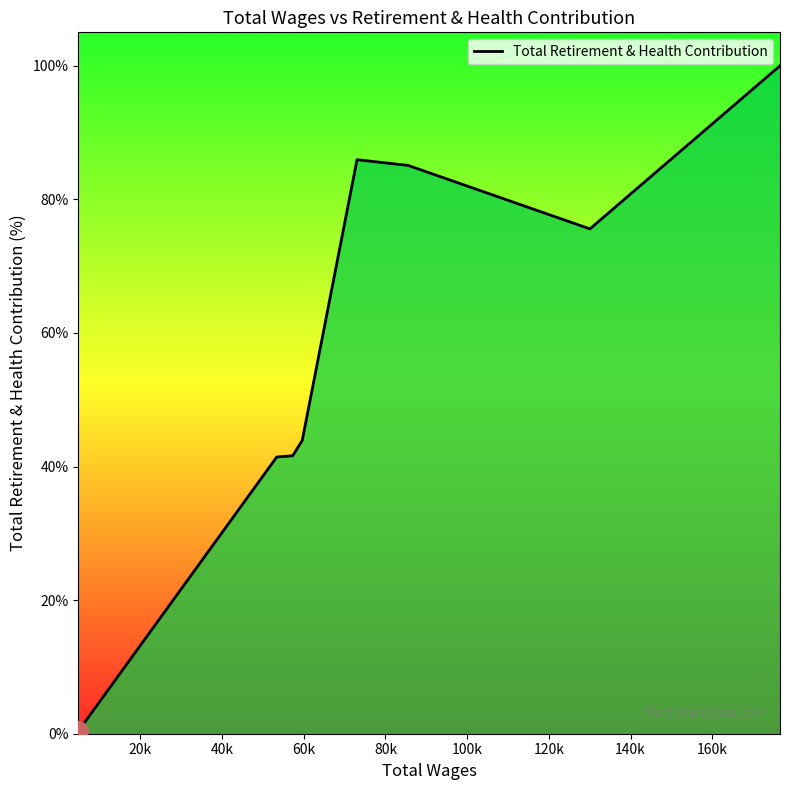

Is this an area chart (filled region under the line)?

No